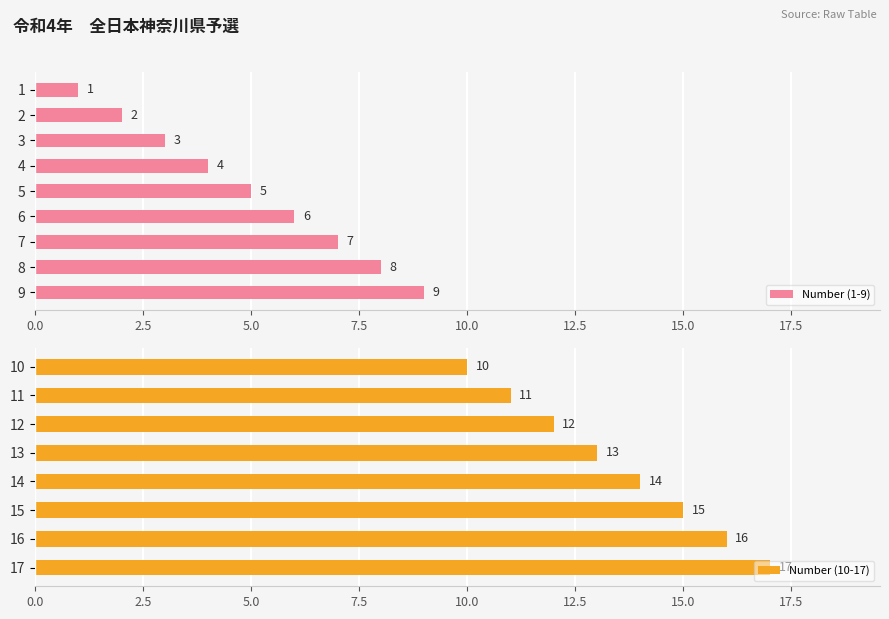

What is the value of the 2nd bar from the left?

2